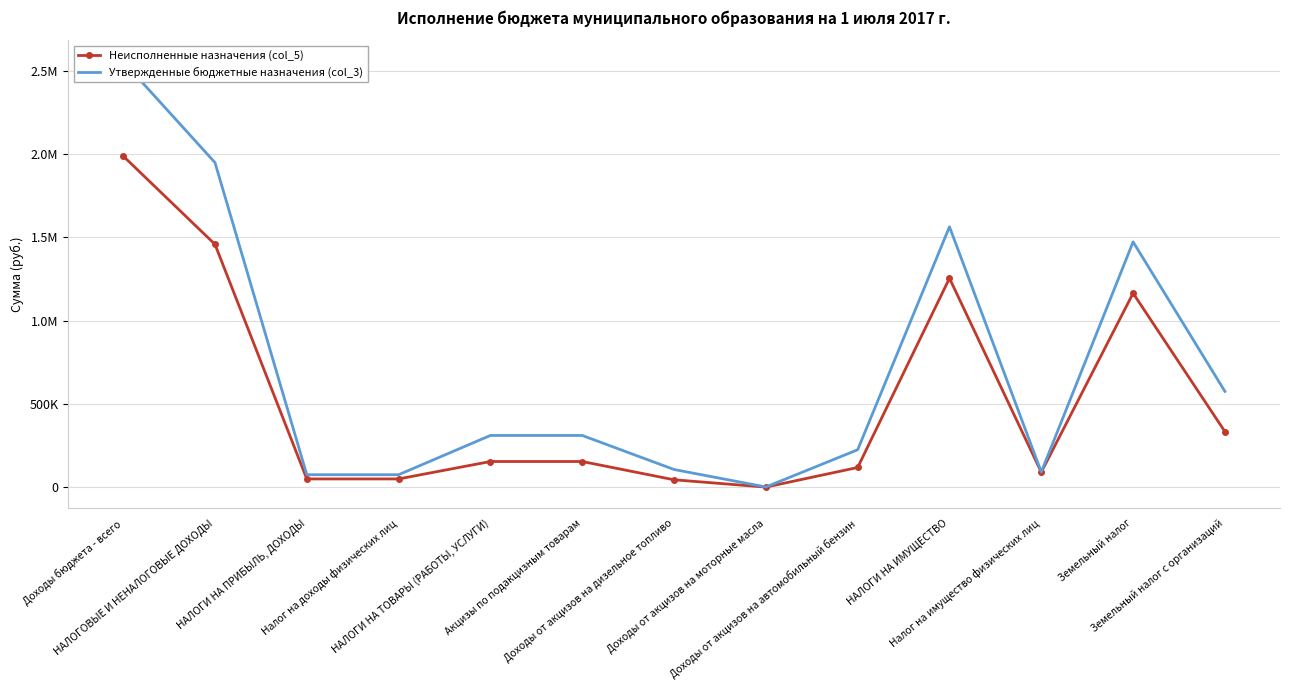

True or false: Неисполненные назначения (col_5) and Утвержденные бюджетные назначения (col_3) cross at least once.

False